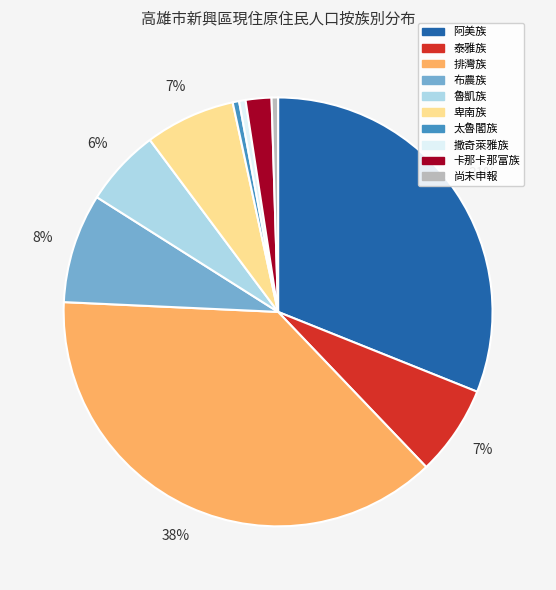

True or false: 布農族 accounts for 22% of the total.

False